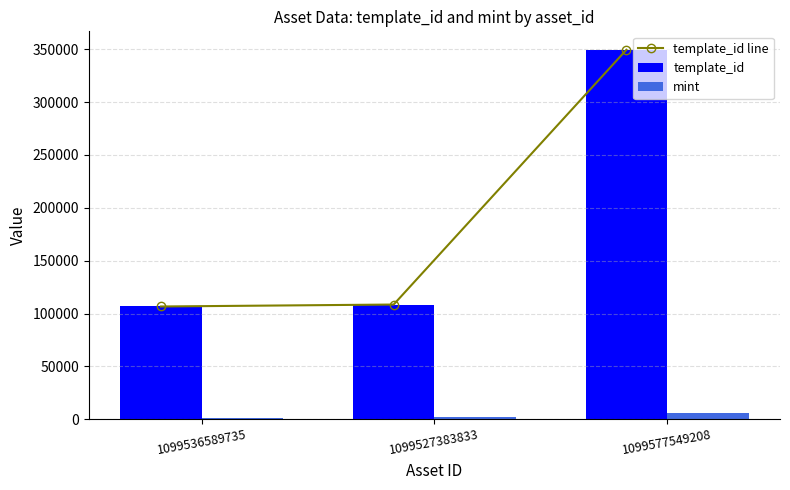

At how many categories does at least one series exceed 111443?

1